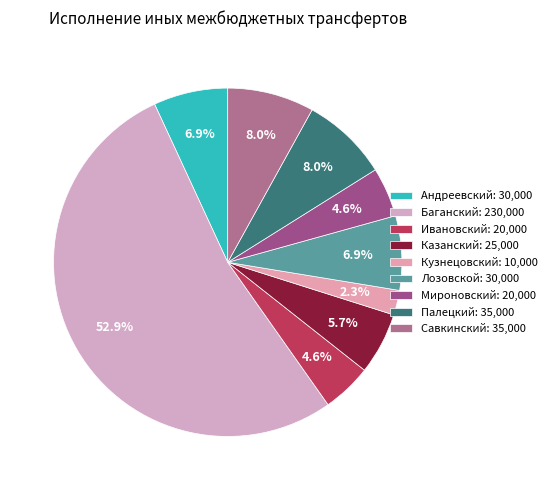

Which category has the smallest portion of the pie?

Кузнецовский